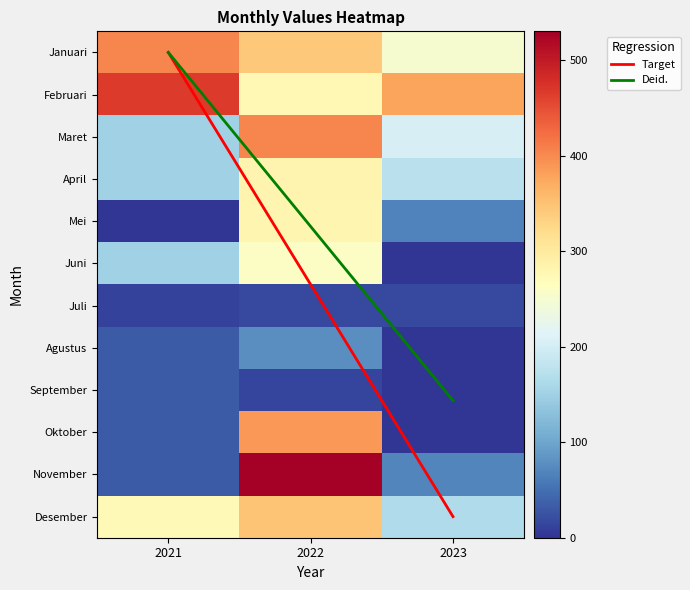

What is the difference between the Oktober values at 2022 and 2023?

387.3